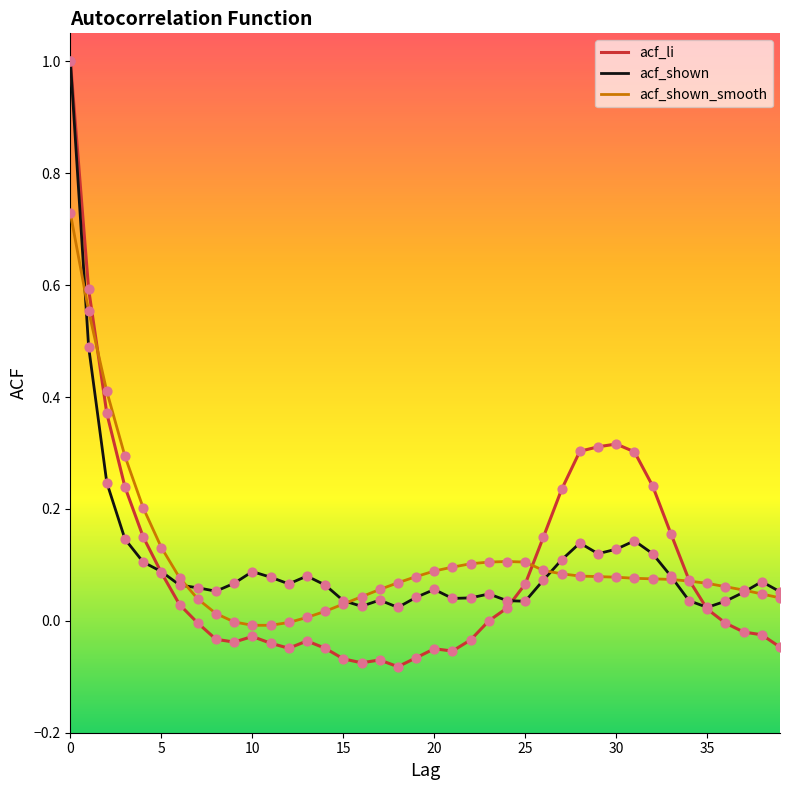

Which series has the widest spread of values?

acf_li